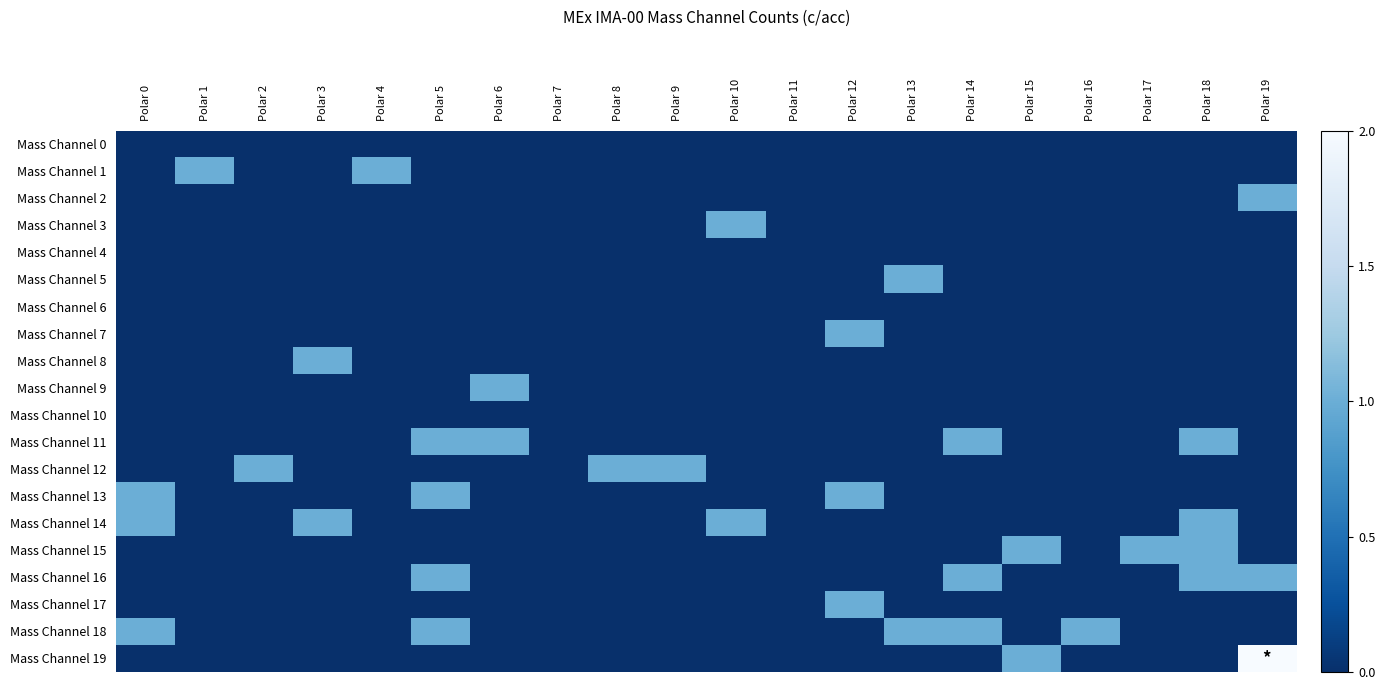

Reading right to left, what are all the values shown in this chart?

Mass Channel 0: Polar 19=0	Polar 18=0	Polar 17=0	Polar 16=0	Polar 15=0	Polar 14=0	Polar 13=0	Polar 12=0	Polar 11=0	Polar 10=0	Polar 9=0	Polar 8=0	Polar 7=0	Polar 6=0	Polar 5=0	Polar 4=0	Polar 3=0	Polar 2=0	Polar 1=0	Polar 0=0
Mass Channel 1: Polar 19=0	Polar 18=0	Polar 17=0	Polar 16=0	Polar 15=0	Polar 14=0	Polar 13=0	Polar 12=0	Polar 11=0	Polar 10=0	Polar 9=0	Polar 8=0	Polar 7=0	Polar 6=0	Polar 5=0	Polar 4=1	Polar 3=0	Polar 2=0	Polar 1=1	Polar 0=0
Mass Channel 2: Polar 19=1	Polar 18=0	Polar 17=0	Polar 16=0	Polar 15=0	Polar 14=0	Polar 13=0	Polar 12=0	Polar 11=0	Polar 10=0	Polar 9=0	Polar 8=0	Polar 7=0	Polar 6=0	Polar 5=0	Polar 4=0	Polar 3=0	Polar 2=0	Polar 1=0	Polar 0=0
Mass Channel 3: Polar 19=0	Polar 18=0	Polar 17=0	Polar 16=0	Polar 15=0	Polar 14=0	Polar 13=0	Polar 12=0	Polar 11=0	Polar 10=1	Polar 9=0	Polar 8=0	Polar 7=0	Polar 6=0	Polar 5=0	Polar 4=0	Polar 3=0	Polar 2=0	Polar 1=0	Polar 0=0
Mass Channel 4: Polar 19=0	Polar 18=0	Polar 17=0	Polar 16=0	Polar 15=0	Polar 14=0	Polar 13=0	Polar 12=0	Polar 11=0	Polar 10=0	Polar 9=0	Polar 8=0	Polar 7=0	Polar 6=0	Polar 5=0	Polar 4=0	Polar 3=0	Polar 2=0	Polar 1=0	Polar 0=0
Mass Channel 5: Polar 19=0	Polar 18=0	Polar 17=0	Polar 16=0	Polar 15=0	Polar 14=0	Polar 13=1	Polar 12=0	Polar 11=0	Polar 10=0	Polar 9=0	Polar 8=0	Polar 7=0	Polar 6=0	Polar 5=0	Polar 4=0	Polar 3=0	Polar 2=0	Polar 1=0	Polar 0=0
Mass Channel 6: Polar 19=0	Polar 18=0	Polar 17=0	Polar 16=0	Polar 15=0	Polar 14=0	Polar 13=0	Polar 12=0	Polar 11=0	Polar 10=0	Polar 9=0	Polar 8=0	Polar 7=0	Polar 6=0	Polar 5=0	Polar 4=0	Polar 3=0	Polar 2=0	Polar 1=0	Polar 0=0
Mass Channel 7: Polar 19=0	Polar 18=0	Polar 17=0	Polar 16=0	Polar 15=0	Polar 14=0	Polar 13=0	Polar 12=1	Polar 11=0	Polar 10=0	Polar 9=0	Polar 8=0	Polar 7=0	Polar 6=0	Polar 5=0	Polar 4=0	Polar 3=0	Polar 2=0	Polar 1=0	Polar 0=0
Mass Channel 8: Polar 19=0	Polar 18=0	Polar 17=0	Polar 16=0	Polar 15=0	Polar 14=0	Polar 13=0	Polar 12=0	Polar 11=0	Polar 10=0	Polar 9=0	Polar 8=0	Polar 7=0	Polar 6=0	Polar 5=0	Polar 4=0	Polar 3=1	Polar 2=0	Polar 1=0	Polar 0=0
Mass Channel 9: Polar 19=0	Polar 18=0	Polar 17=0	Polar 16=0	Polar 15=0	Polar 14=0	Polar 13=0	Polar 12=0	Polar 11=0	Polar 10=0	Polar 9=0	Polar 8=0	Polar 7=0	Polar 6=1	Polar 5=0	Polar 4=0	Polar 3=0	Polar 2=0	Polar 1=0	Polar 0=0
Mass Channel 10: Polar 19=0	Polar 18=0	Polar 17=0	Polar 16=0	Polar 15=0	Polar 14=0	Polar 13=0	Polar 12=0	Polar 11=0	Polar 10=0	Polar 9=0	Polar 8=0	Polar 7=0	Polar 6=0	Polar 5=0	Polar 4=0	Polar 3=0	Polar 2=0	Polar 1=0	Polar 0=0
Mass Channel 11: Polar 19=0	Polar 18=1	Polar 17=0	Polar 16=0	Polar 15=0	Polar 14=1	Polar 13=0	Polar 12=0	Polar 11=0	Polar 10=0	Polar 9=0	Polar 8=0	Polar 7=0	Polar 6=1	Polar 5=1	Polar 4=0	Polar 3=0	Polar 2=0	Polar 1=0	Polar 0=0
Mass Channel 12: Polar 19=0	Polar 18=0	Polar 17=0	Polar 16=0	Polar 15=0	Polar 14=0	Polar 13=0	Polar 12=0	Polar 11=0	Polar 10=0	Polar 9=1	Polar 8=1	Polar 7=0	Polar 6=0	Polar 5=0	Polar 4=0	Polar 3=0	Polar 2=1	Polar 1=0	Polar 0=0
Mass Channel 13: Polar 19=0	Polar 18=0	Polar 17=0	Polar 16=0	Polar 15=0	Polar 14=0	Polar 13=0	Polar 12=1	Polar 11=0	Polar 10=0	Polar 9=0	Polar 8=0	Polar 7=0	Polar 6=0	Polar 5=1	Polar 4=0	Polar 3=0	Polar 2=0	Polar 1=0	Polar 0=1
Mass Channel 14: Polar 19=0	Polar 18=1	Polar 17=0	Polar 16=0	Polar 15=0	Polar 14=0	Polar 13=0	Polar 12=0	Polar 11=0	Polar 10=1	Polar 9=0	Polar 8=0	Polar 7=0	Polar 6=0	Polar 5=0	Polar 4=0	Polar 3=1	Polar 2=0	Polar 1=0	Polar 0=1
Mass Channel 15: Polar 19=0	Polar 18=1	Polar 17=1	Polar 16=0	Polar 15=1	Polar 14=0	Polar 13=0	Polar 12=0	Polar 11=0	Polar 10=0	Polar 9=0	Polar 8=0	Polar 7=0	Polar 6=0	Polar 5=0	Polar 4=0	Polar 3=0	Polar 2=0	Polar 1=0	Polar 0=0
Mass Channel 16: Polar 19=1	Polar 18=1	Polar 17=0	Polar 16=0	Polar 15=0	Polar 14=1	Polar 13=0	Polar 12=0	Polar 11=0	Polar 10=0	Polar 9=0	Polar 8=0	Polar 7=0	Polar 6=0	Polar 5=1	Polar 4=0	Polar 3=0	Polar 2=0	Polar 1=0	Polar 0=0
Mass Channel 17: Polar 19=0	Polar 18=0	Polar 17=0	Polar 16=0	Polar 15=0	Polar 14=0	Polar 13=0	Polar 12=1	Polar 11=0	Polar 10=0	Polar 9=0	Polar 8=0	Polar 7=0	Polar 6=0	Polar 5=0	Polar 4=0	Polar 3=0	Polar 2=0	Polar 1=0	Polar 0=0
Mass Channel 18: Polar 19=0	Polar 18=0	Polar 17=0	Polar 16=1	Polar 15=0	Polar 14=1	Polar 13=1	Polar 12=0	Polar 11=0	Polar 10=0	Polar 9=0	Polar 8=0	Polar 7=0	Polar 6=0	Polar 5=1	Polar 4=0	Polar 3=0	Polar 2=0	Polar 1=0	Polar 0=1
Mass Channel 19: Polar 19=2	Polar 18=0	Polar 17=0	Polar 16=0	Polar 15=1	Polar 14=0	Polar 13=0	Polar 12=0	Polar 11=0	Polar 10=0	Polar 9=0	Polar 8=0	Polar 7=0	Polar 6=0	Polar 5=0	Polar 4=0	Polar 3=0	Polar 2=0	Polar 1=0	Polar 0=0